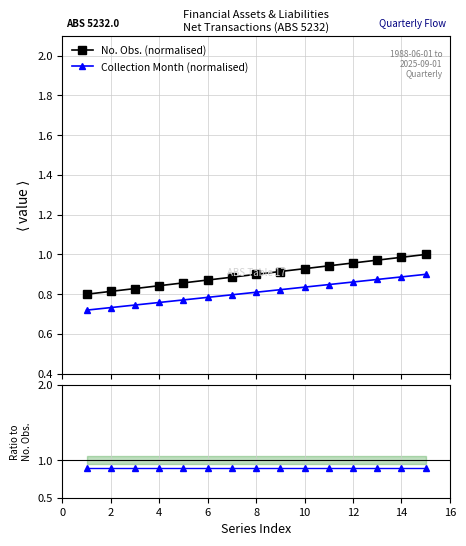

True or false: No. Obs. (normalised) and Collection Month (normalised) cross at least once.

False